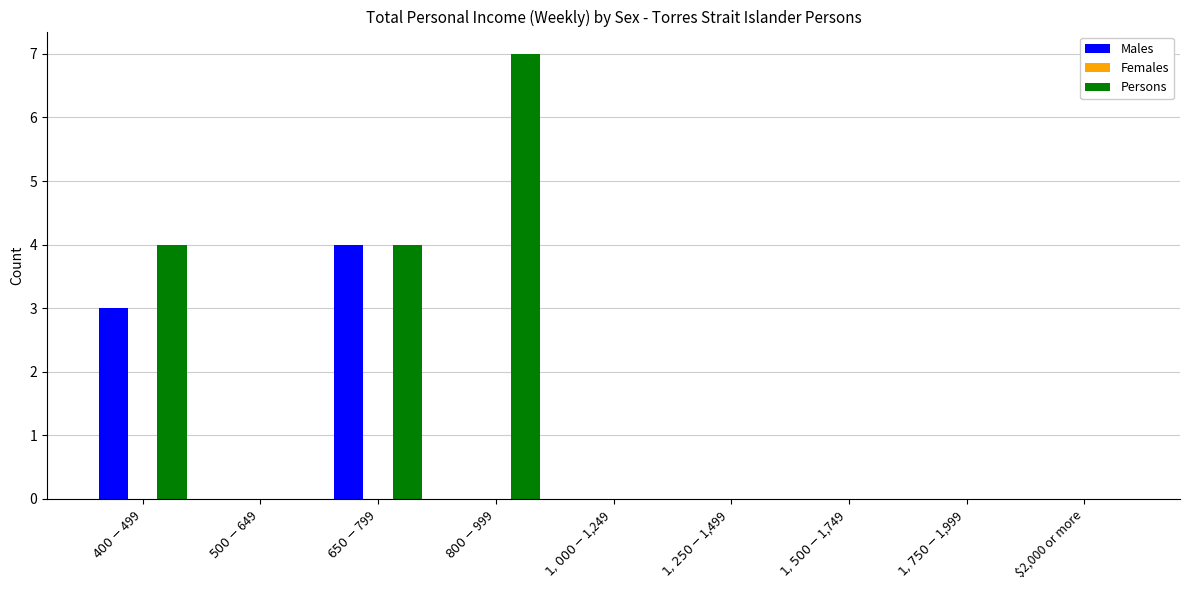

Which series has the largest total across all categories?

Persons